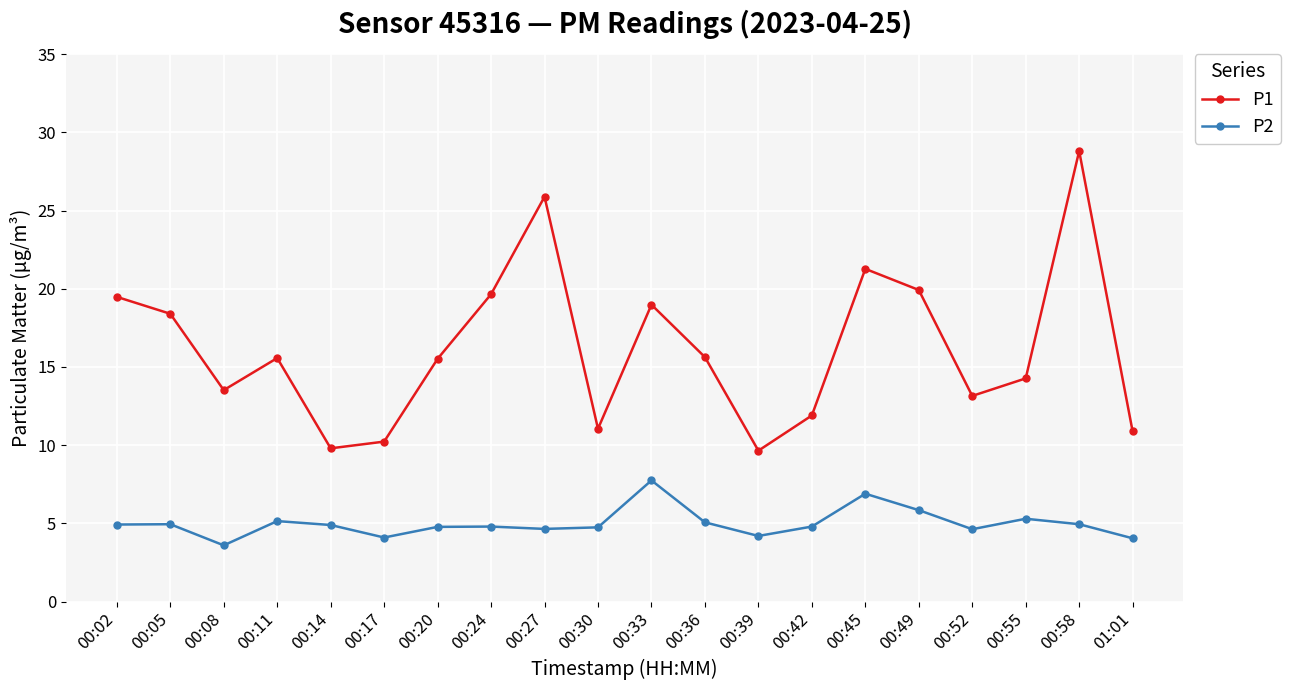

What is the maximum value for P2?

7.8